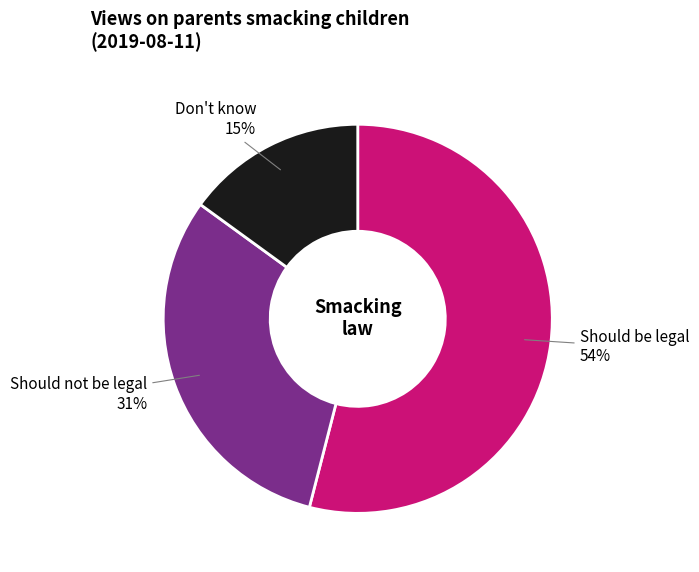

Count the number of slices in the pie.

3